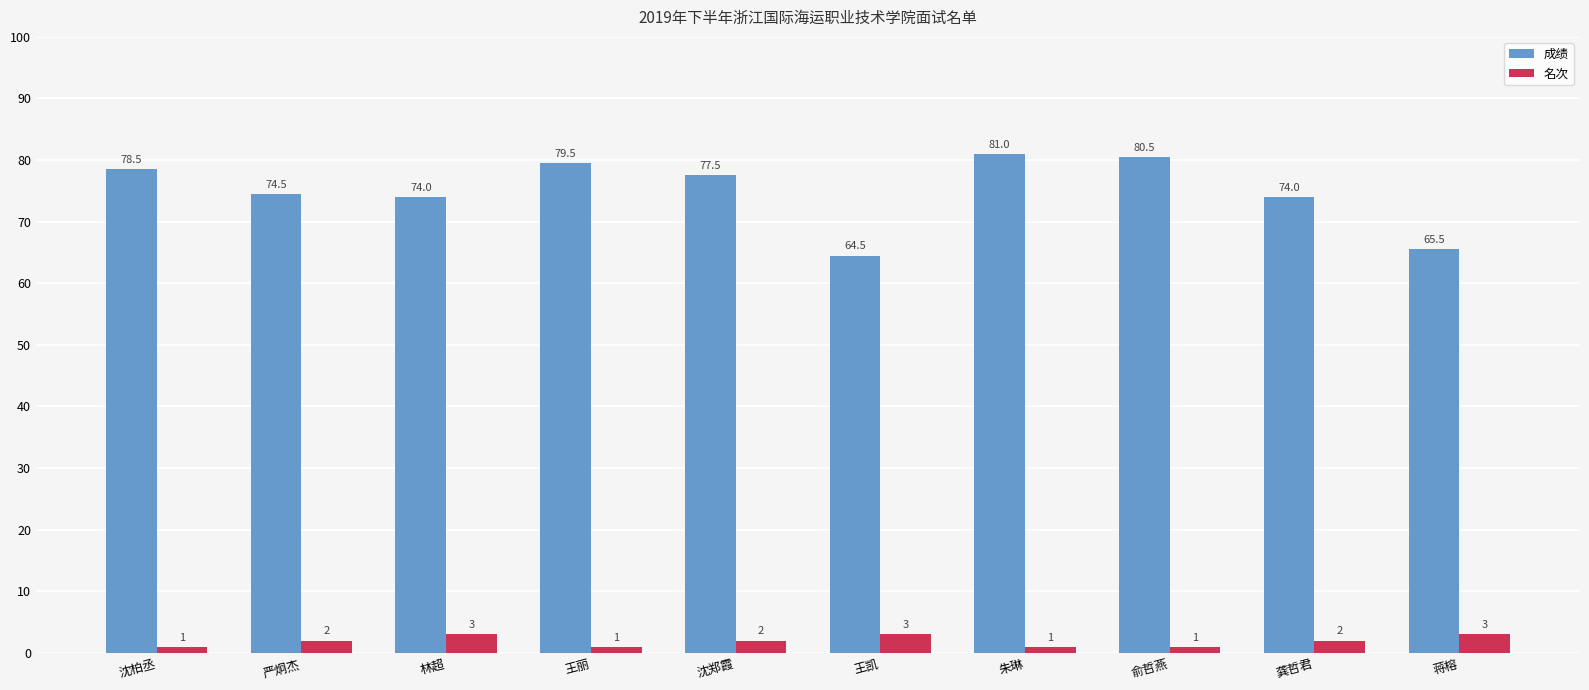

What is the greatest value displayed?

81.0